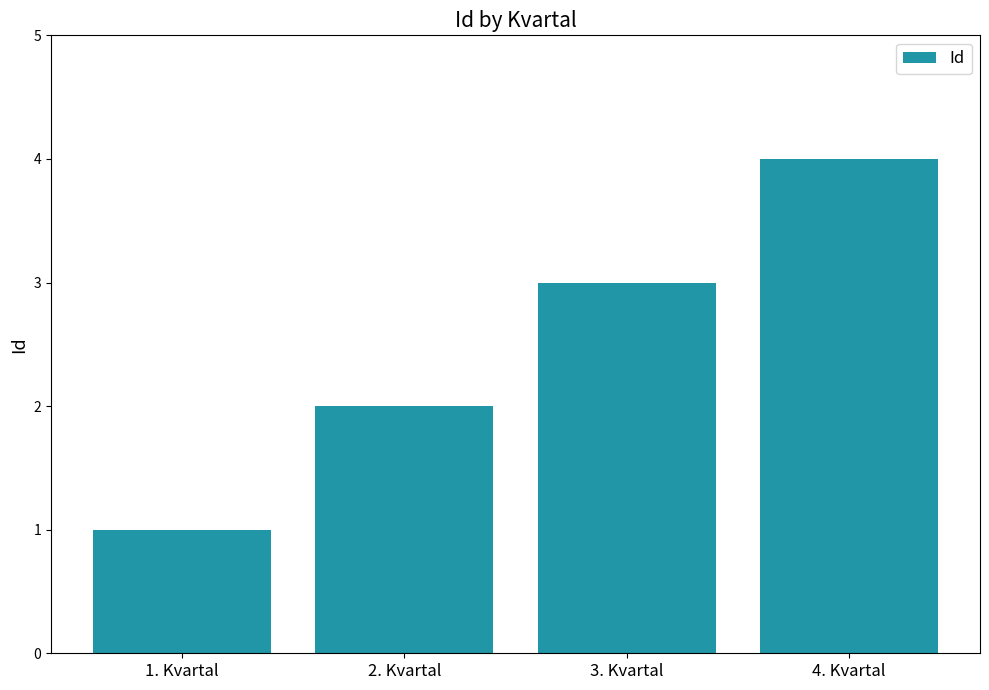

What is the sum of the values at 1. Kvartal and 4. Kvartal?

5